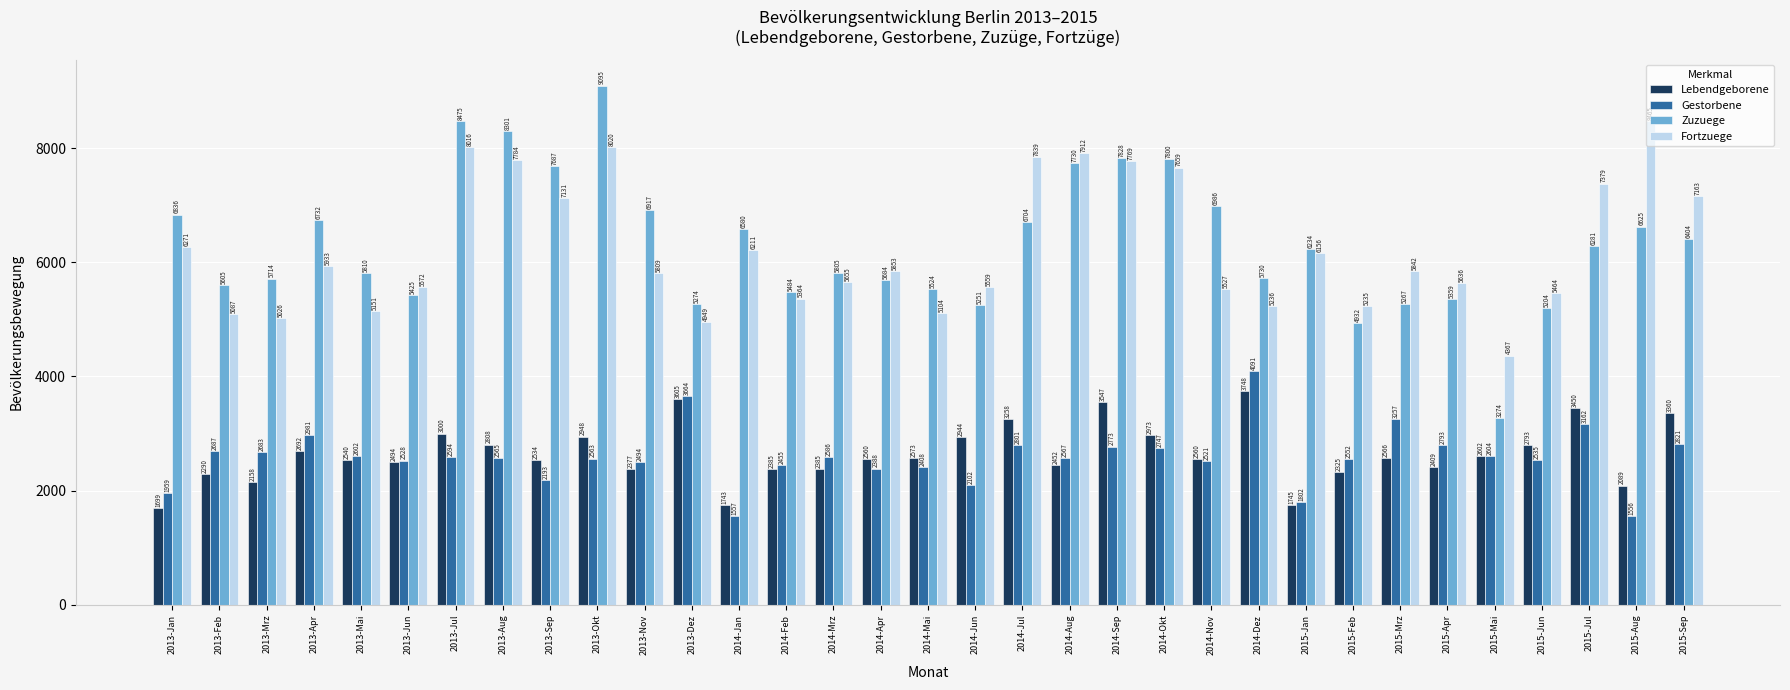

What is the sum of the Lebendgeborene values at 2013-Jan and 2015-Feb?

4024